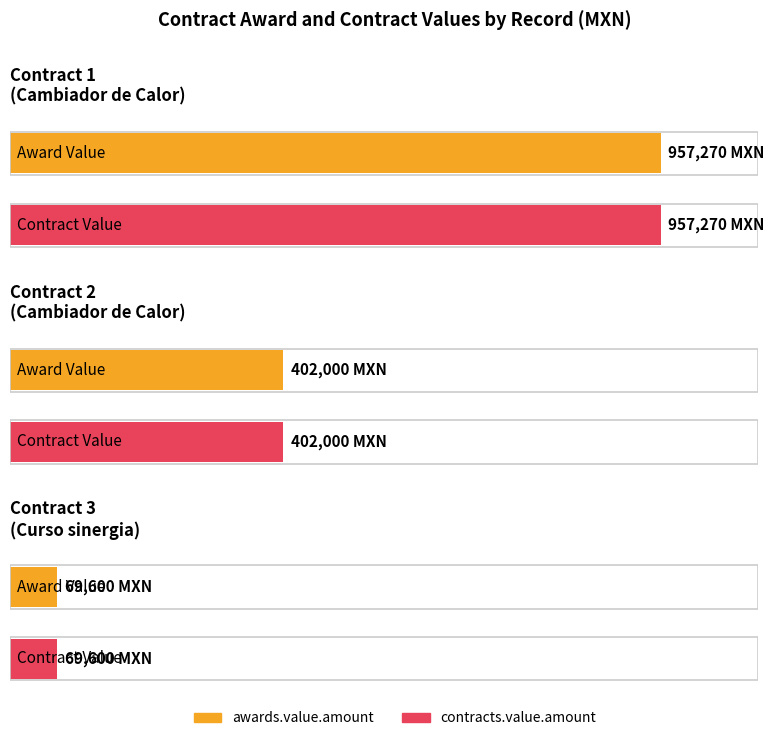

Rank the series at ocds-0ud2q6-CFT/CGA/DRH/AD/068/10 from highest to lowest value.

awards.value.amount, contracts.value.amount